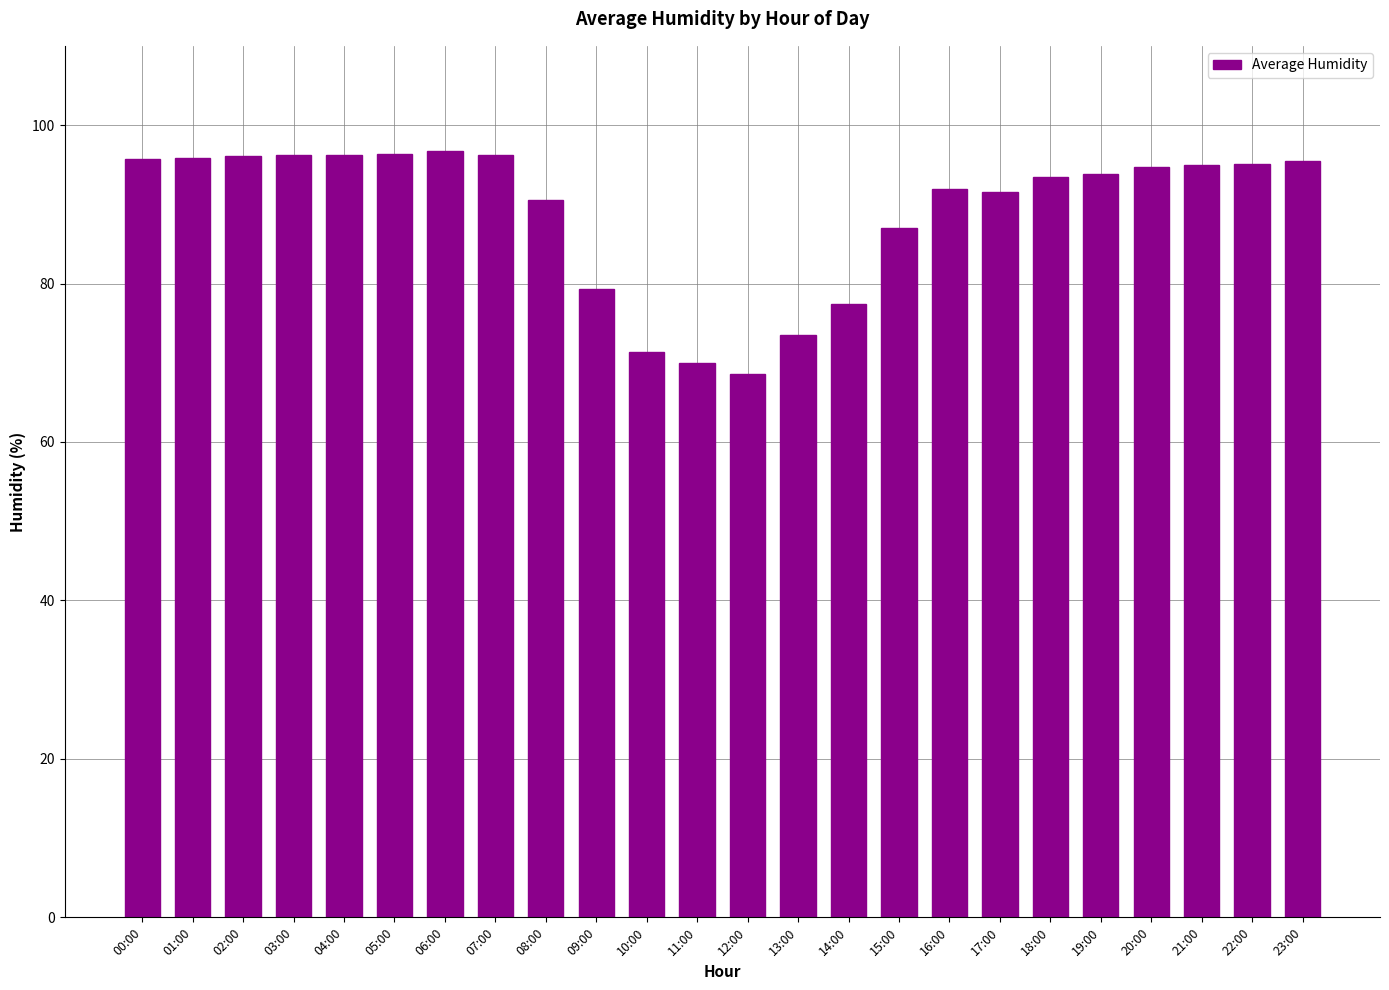

Is it true that the value at 05:00 is 96.3?

True